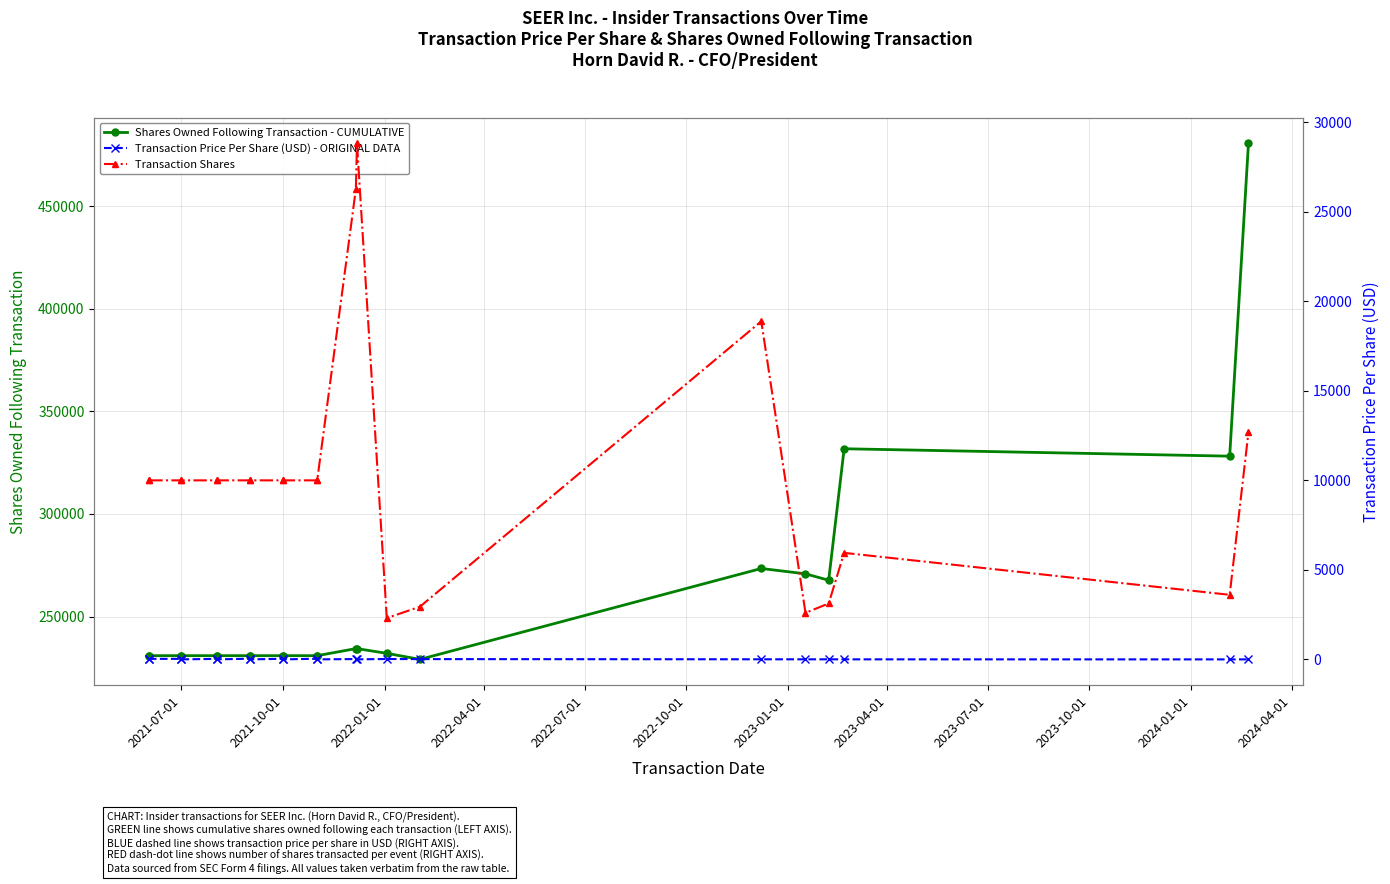

Which series has the widest spread of values?

Shares Owned Following Transaction - CUMULATIVE